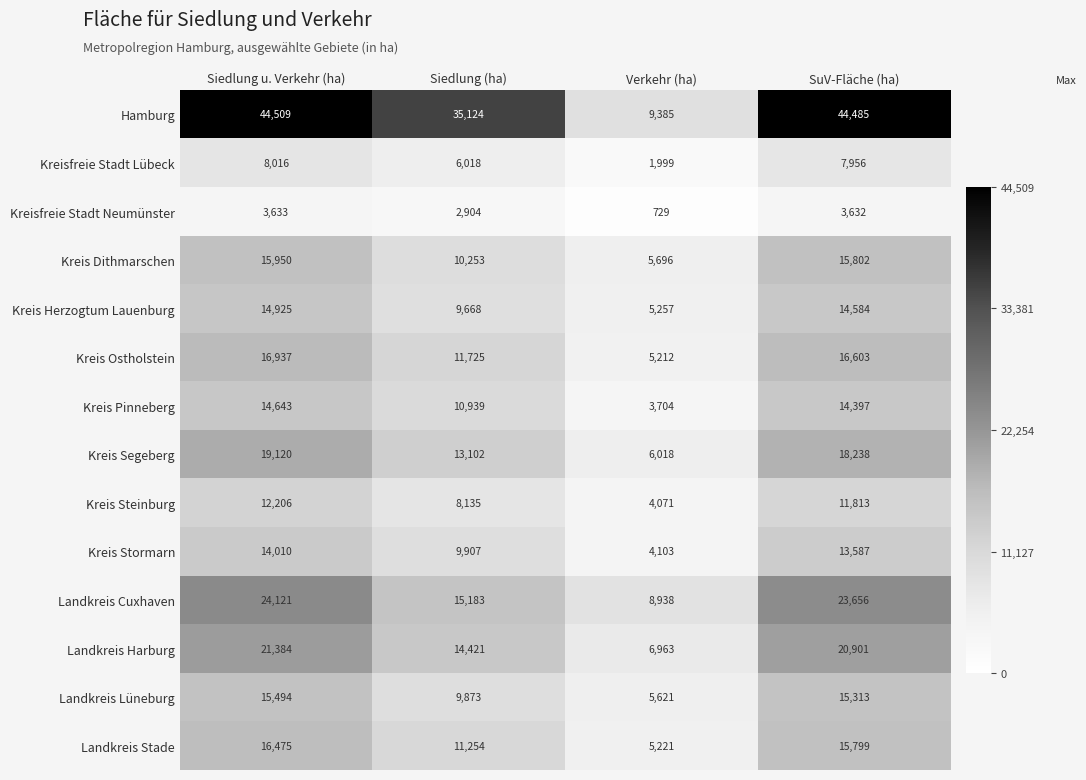

True or false: Kreis Steinburg has a value of 12206 at Siedlung u. Verkehr (ha).

True